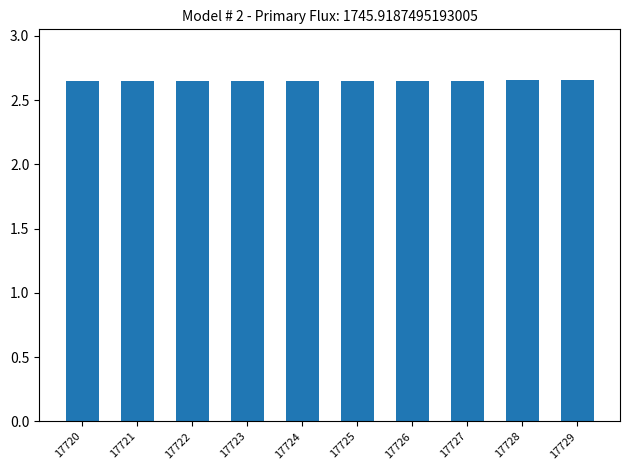

How many values are between 2 and 3?

10